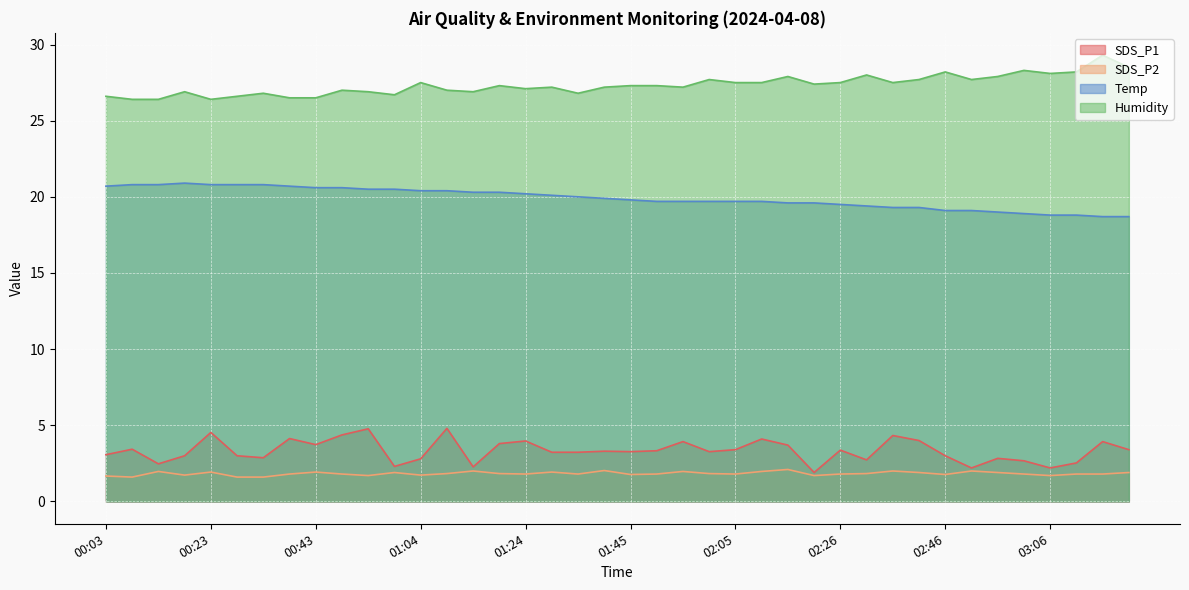

Does the chart display data point markers on the line(s)?

No